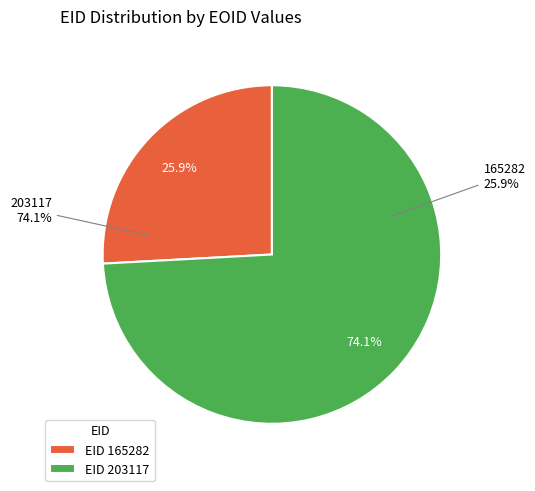

To the nearest percent, what is the combined percentage of 165282 and 203117?

100%